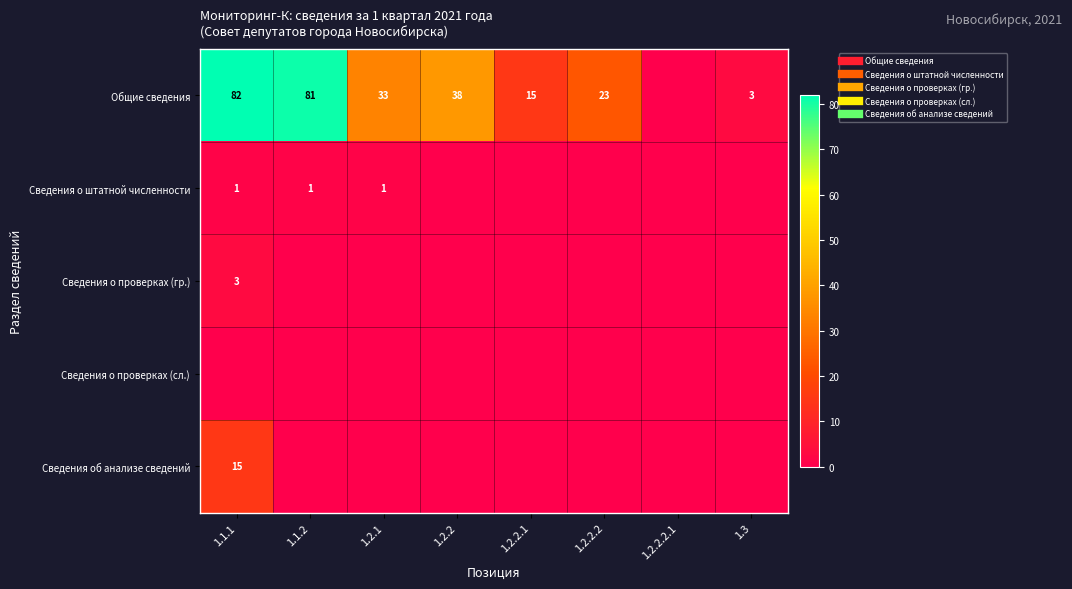

Which category has the highest value across all series?

1.1.1